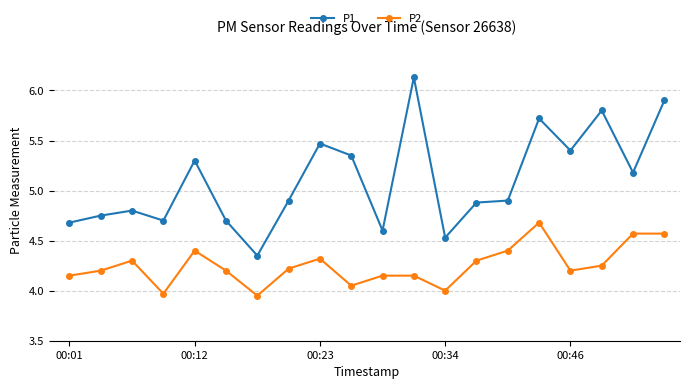

What is the difference between the maximum and minimum values in the P1 series?

1.8